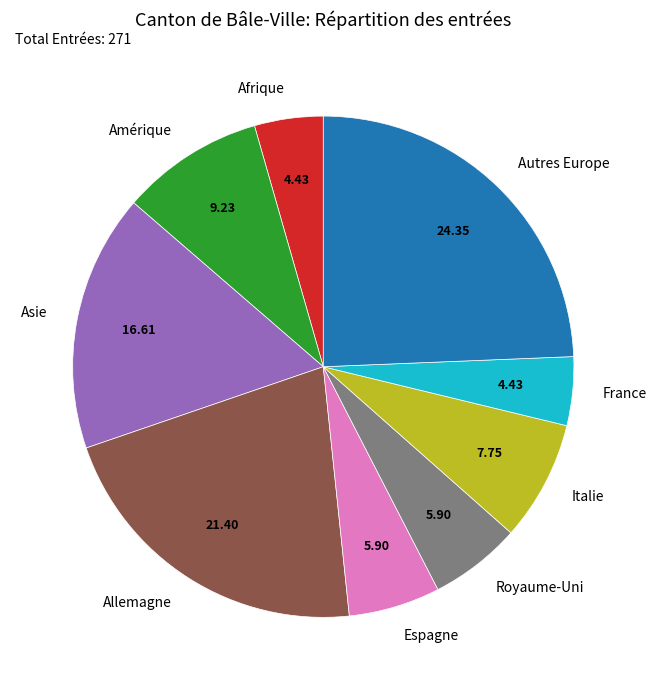

Is the sum of Amérique and Autres Europe greater than half?

No